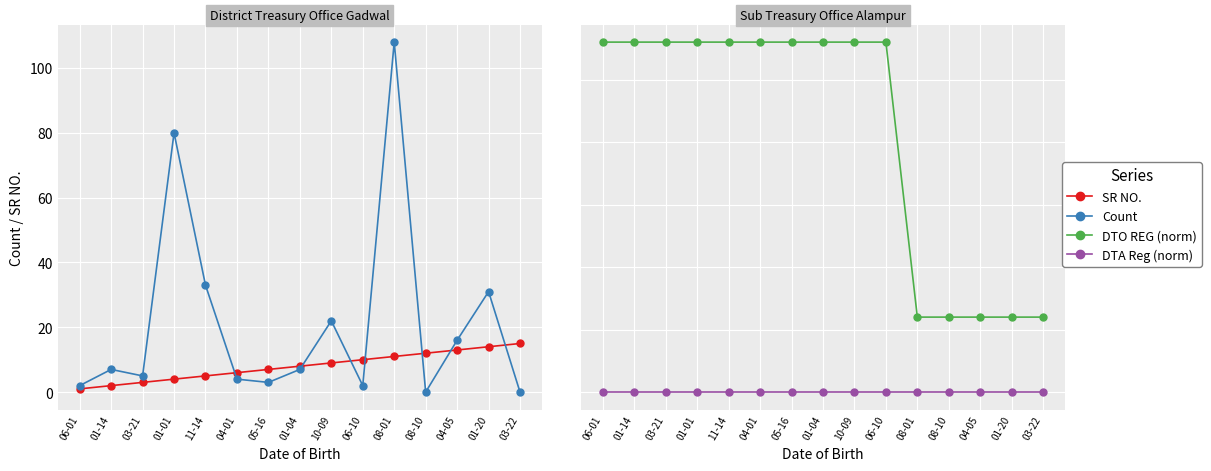

Which series has the largest total across all categories?

DTO REG (norm)